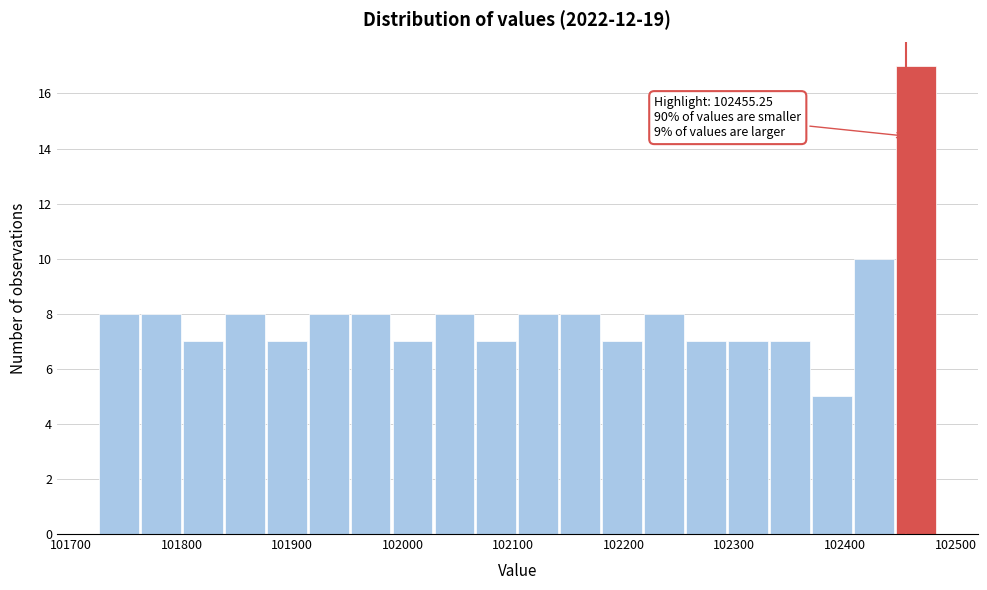

Read against the x-axis, roughly where is the centre of the tallest bar?

102460